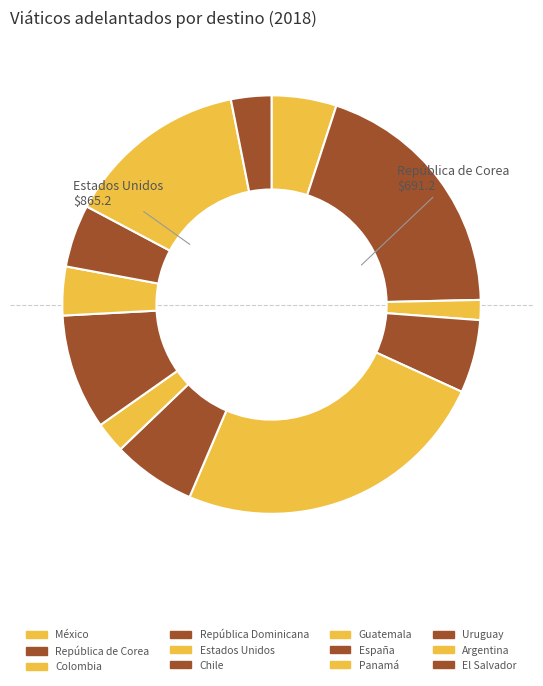

How many segments does this pie chart have?

12